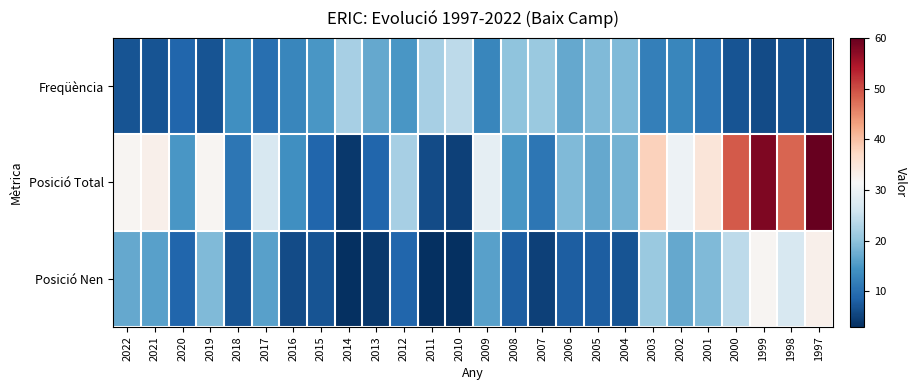

Reading left to right, extract all data points from this chart.

Freqüència: 2022=7	2021=7	2020=9	2019=7	2018=14	2017=10	2016=13	2015=15	2014=22	2013=17	2012=15	2011=22	2010=24	2009=13	2008=20	2007=21	2006=17	2005=19	2004=19	2003=12	2002=13	2001=11	2000=7	1999=6	1998=7	1997=6
Posició Total: 2022=32	2021=33	2020=15	2019=32	2018=11	2017=27	2016=14	2015=9	2014=4	2013=9	2012=22	2011=6	2010=5	2009=29	2008=15	2007=11	2006=19	2005=17	2004=18	2003=38	2002=30	2001=35	2000=49	1999=58	1998=48	1997=60
Posició Nen: 2022=17	2021=16	2020=9	2019=19	2018=7	2017=16	2016=6	2015=7	2014=3	2013=4	2012=9	2011=3	2010=3	2009=16	2008=8	2007=5	2006=8	2005=8	2004=7	2003=21	2002=17	2001=19	2000=24	1999=32	1998=27	1997=33